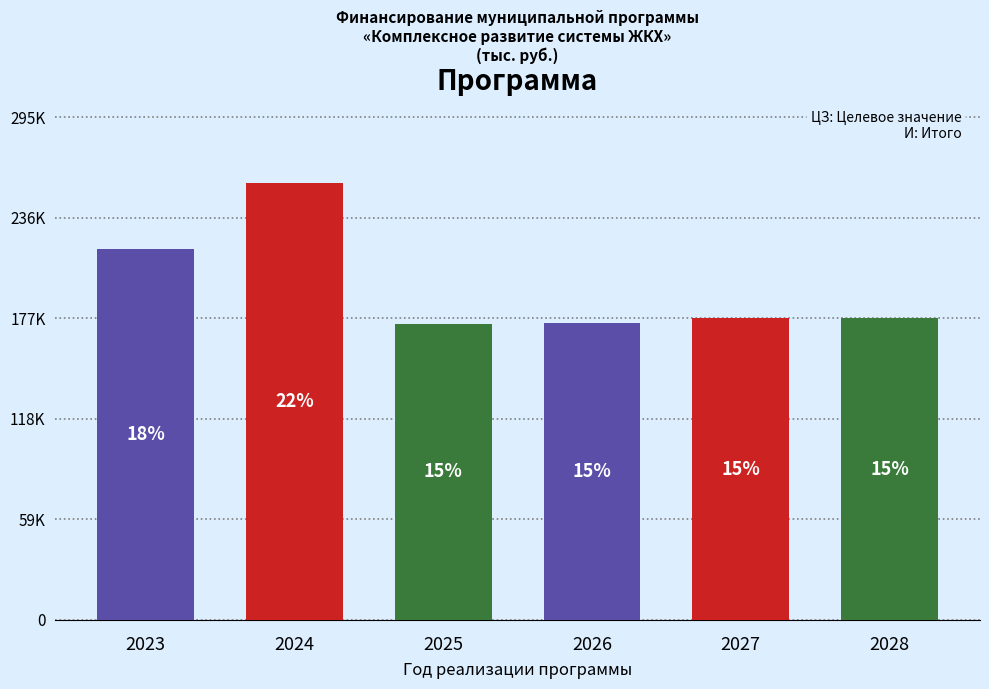

Are the bars horizontal?

No